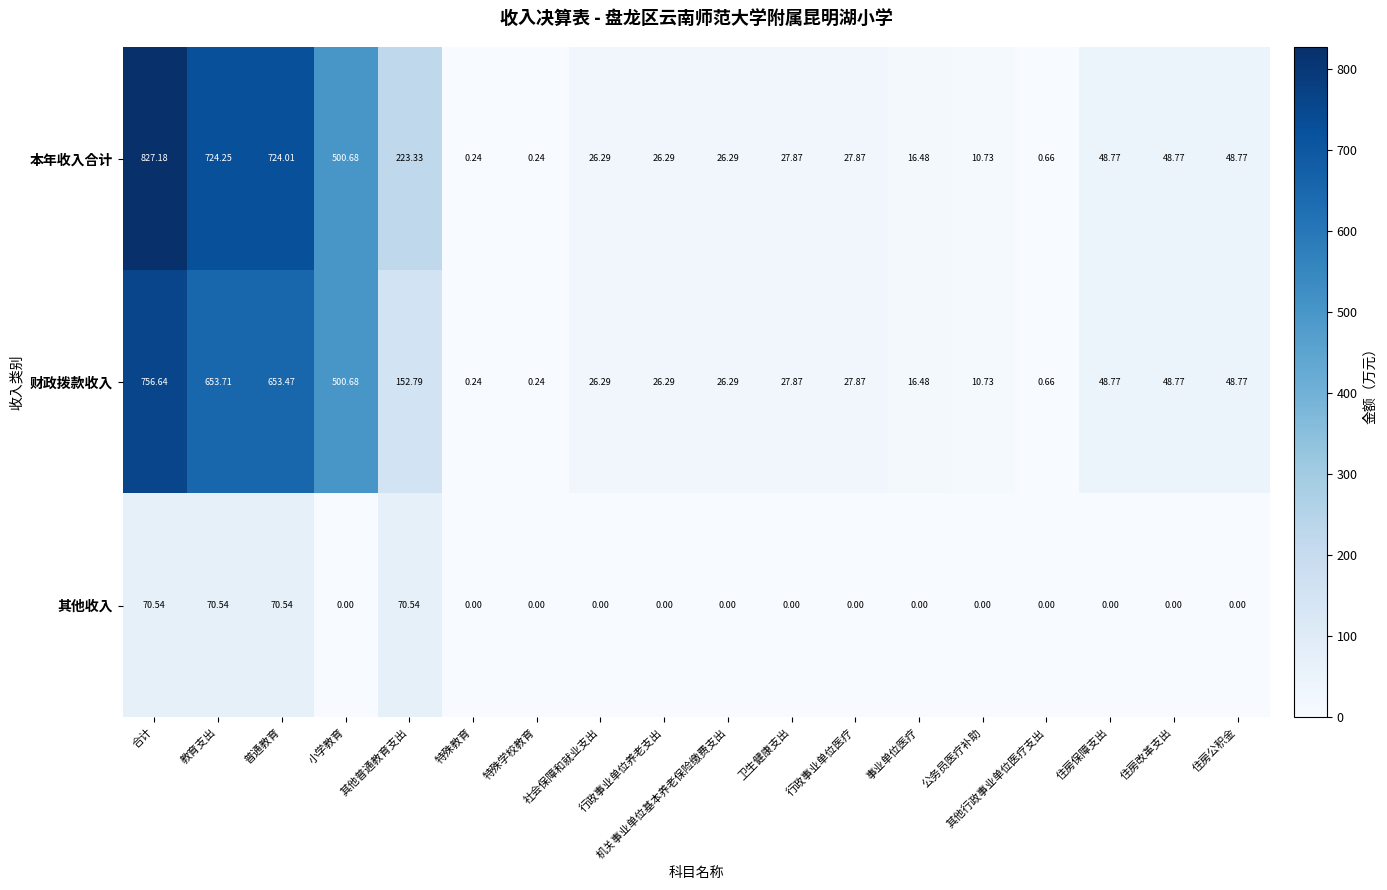

Between 教育支出 and 行政事业单位养老支出, which series saw the biggest shift?

本年收入合计